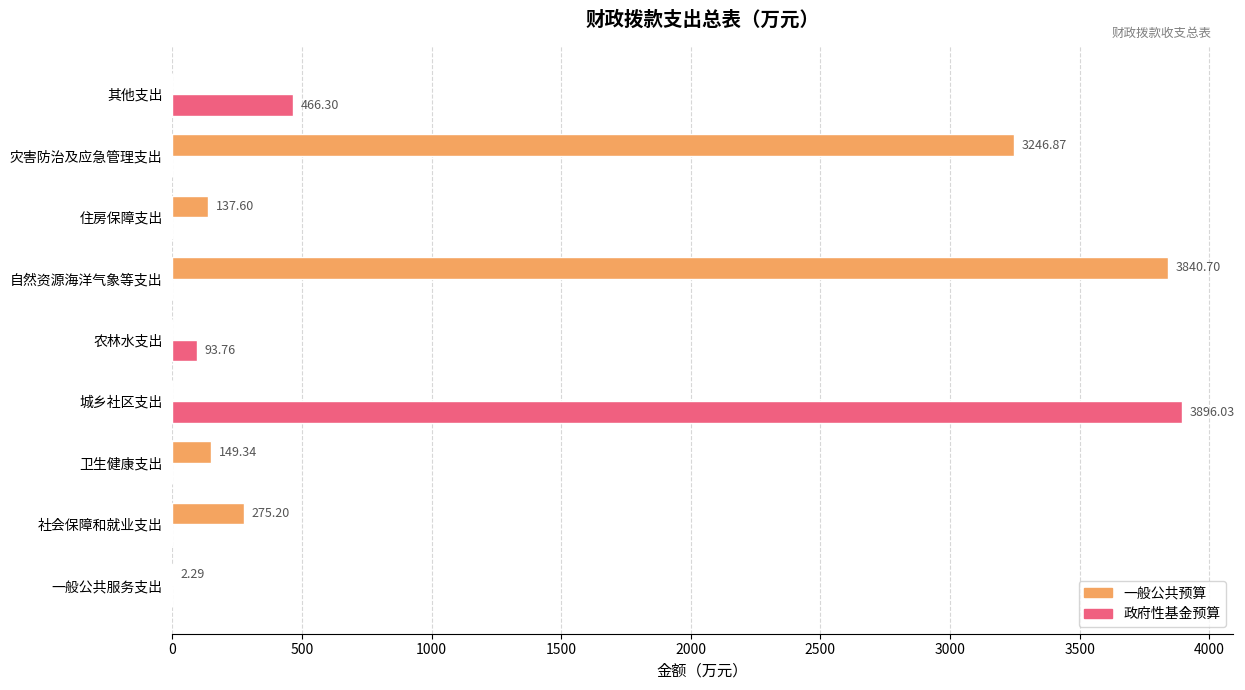

What are all the series names shown in the legend?

一般公共预算, 政府性基金预算